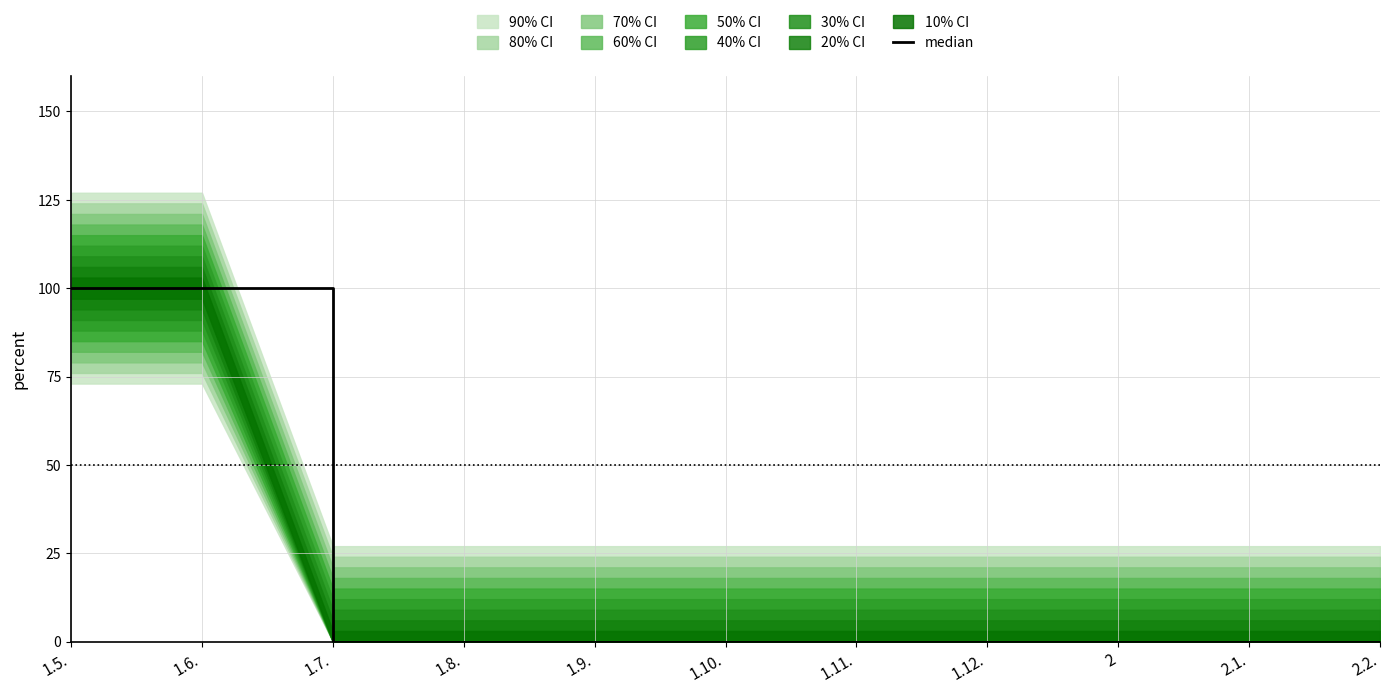

At which label is the value closest to 50?

1.5.